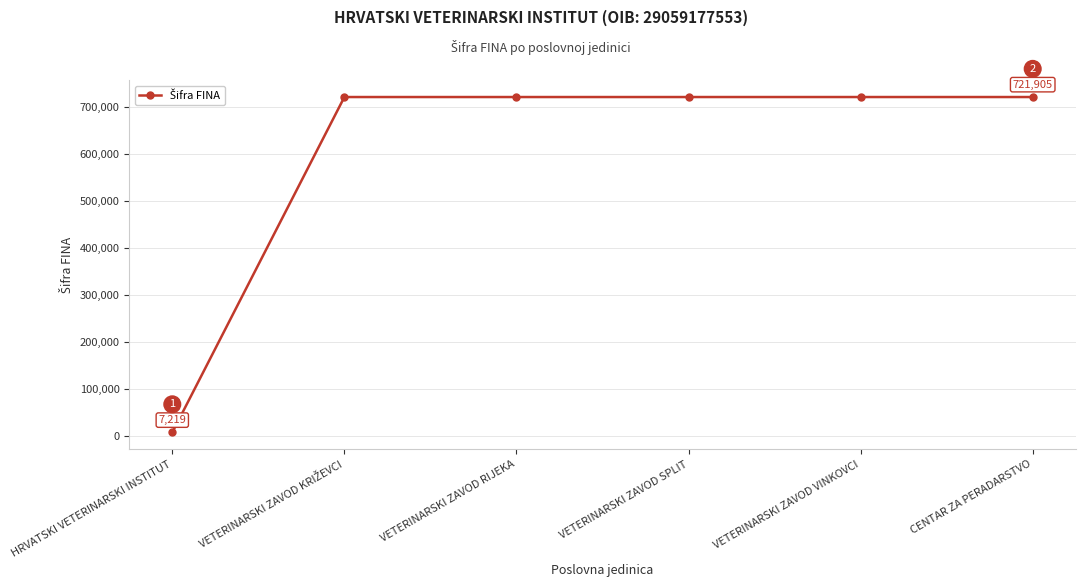

Reading right to left, transcribe all the data shown in this chart.

721905	721904	721903	721902	721901	7219